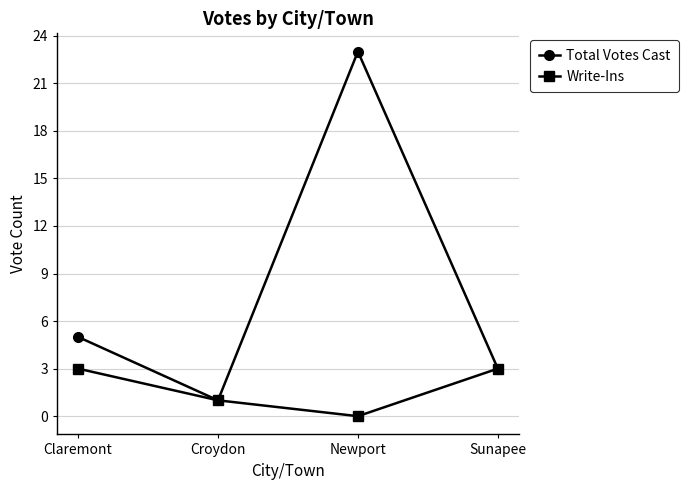

The Total Votes Cast series shows 5 at Sunapee. True or false?

False